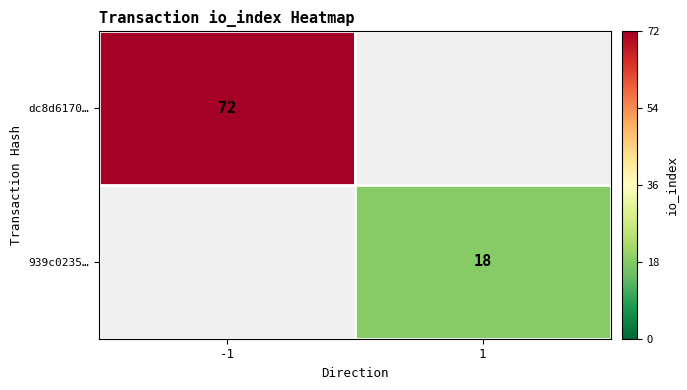

The dc8d6170… series shows 72 at -1. True or false?

True